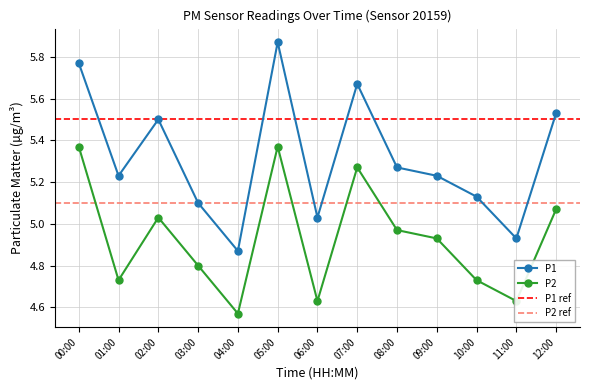

Where is the first local maximum for P1?

02:00